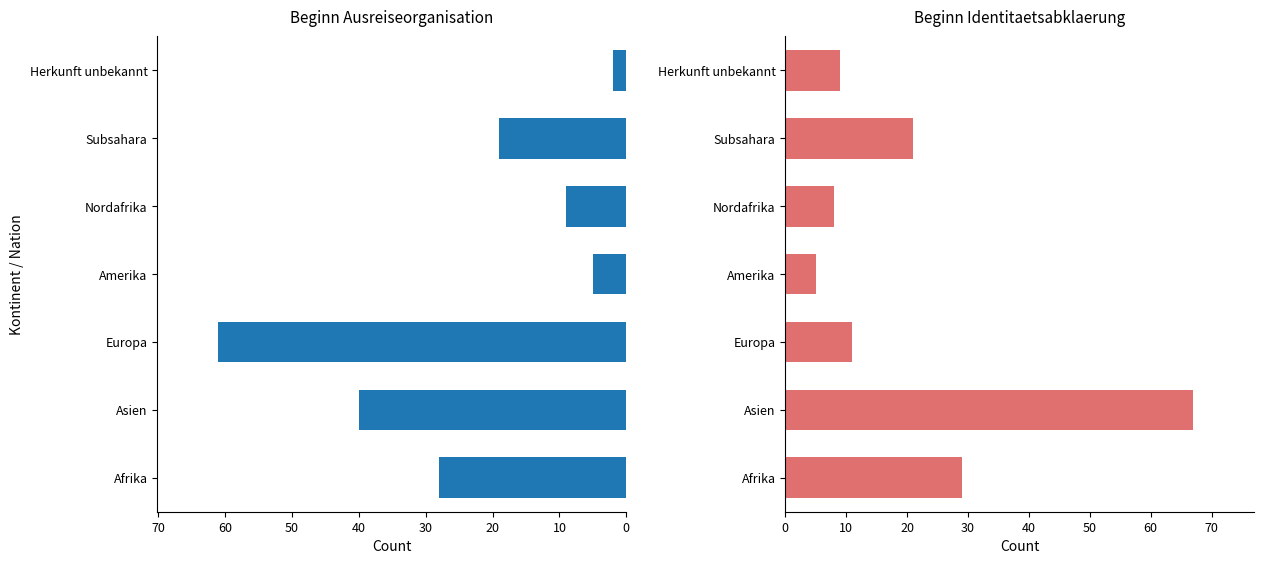

Is the value of Beginn Ausreiseorganisation at Subsahara greater than the value of Beginn Identitaetsabklaerung at Europa?

Yes